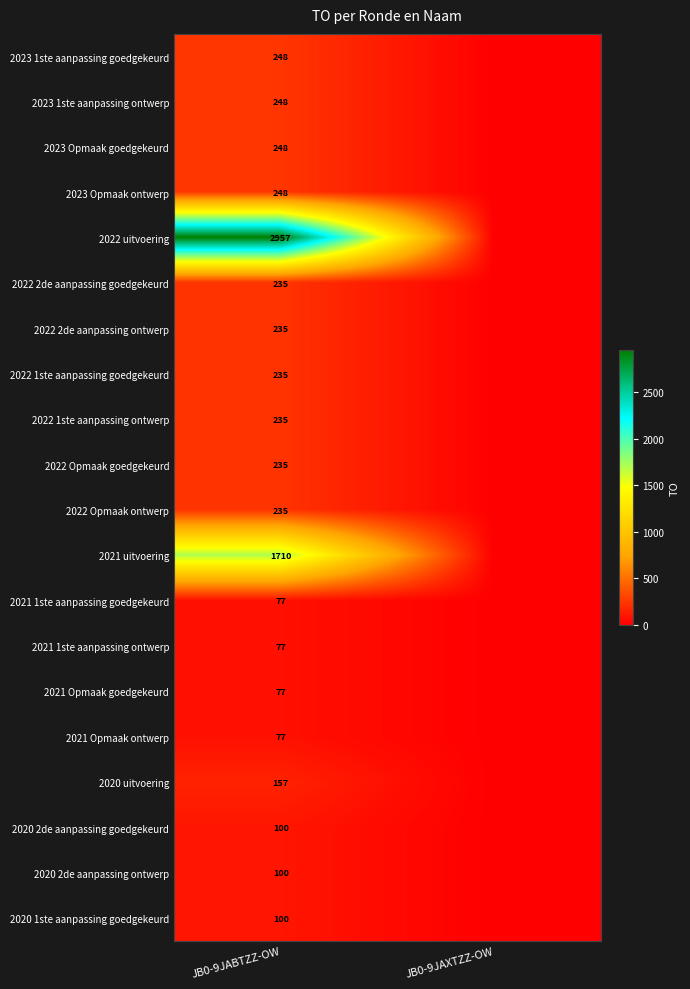

True or false: 2022 2de aanpassing goedgekeurd has a value of 235 at JB0-9JABTZZ-OW.

True